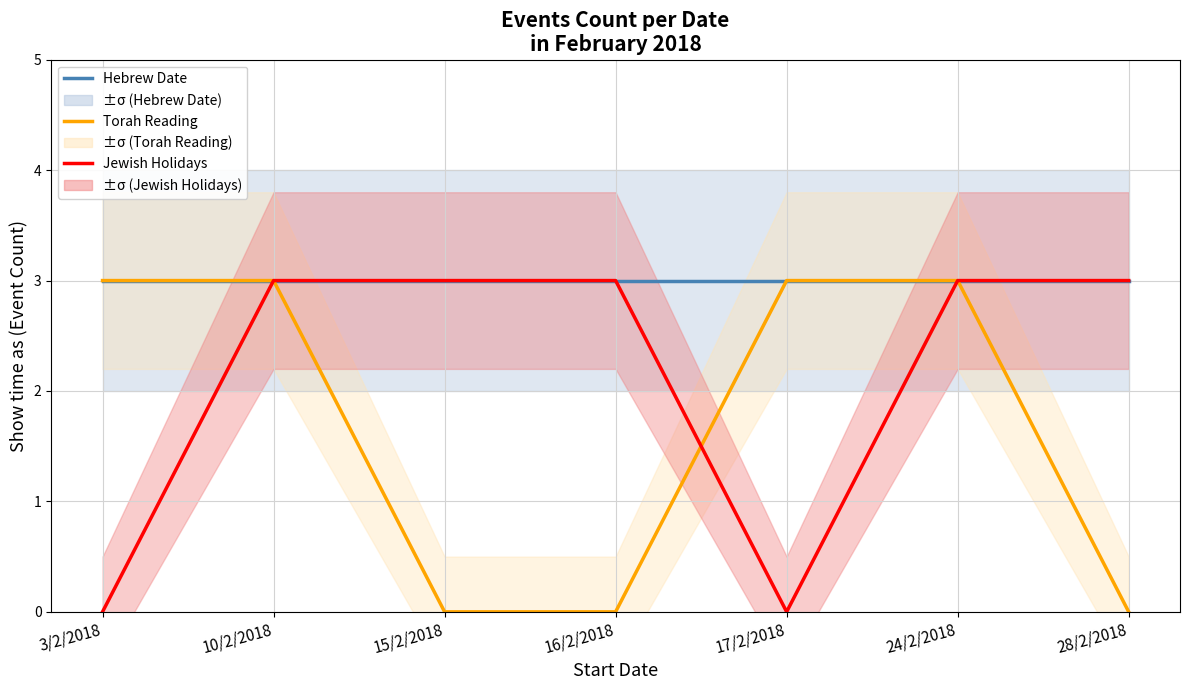

What is the value of the Torah Reading point at the 6th from the left?

3